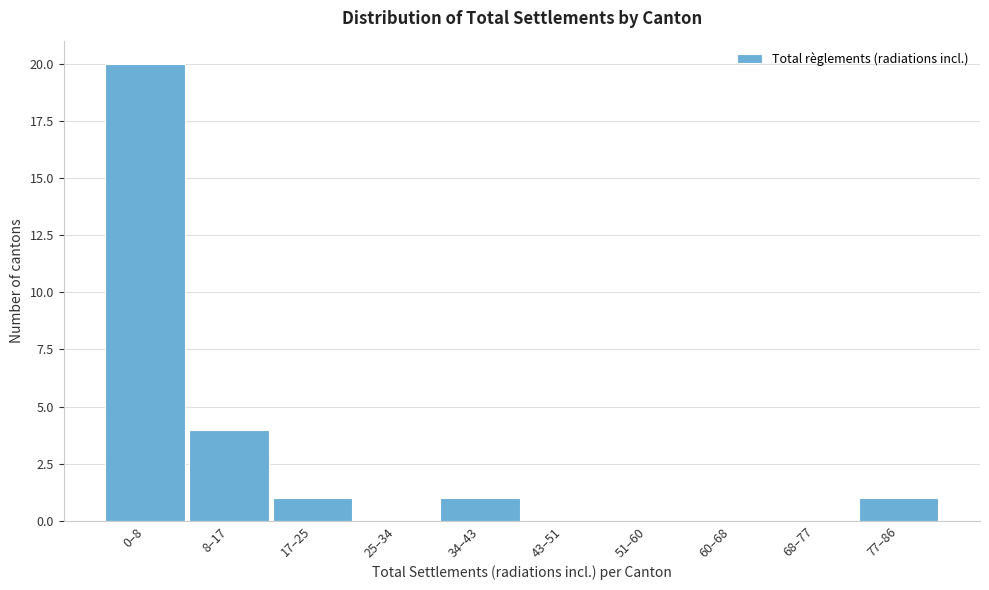

Reading left to right, list all the values displayed in this chart.

0–8=20	8–17=4	17–25=1	25–34=0	34–43=1	43–51=0	51–60=0	60–68=0	68–77=0	77–86=1